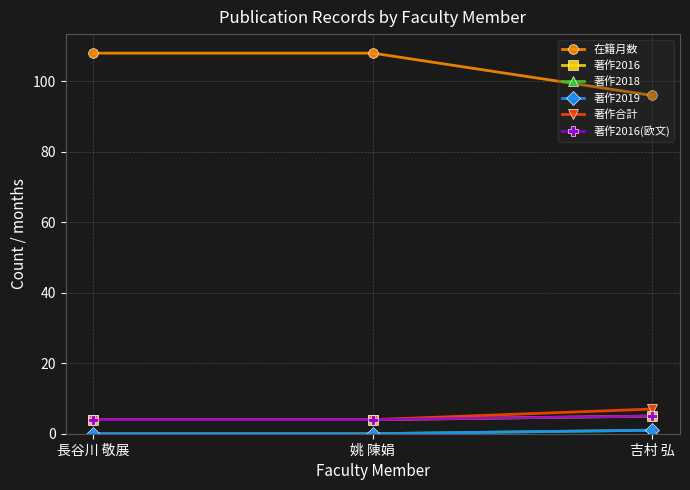

Which series changed the most between 長谷川 敬展 and 吉村 弘?

在籍月数